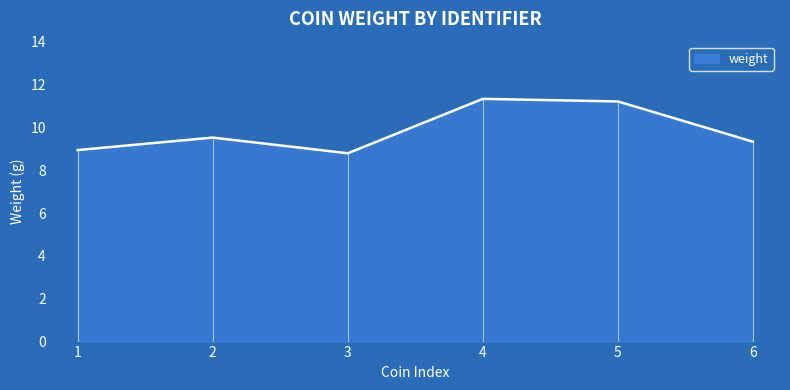

Does the chart display data point markers on the line(s)?

No